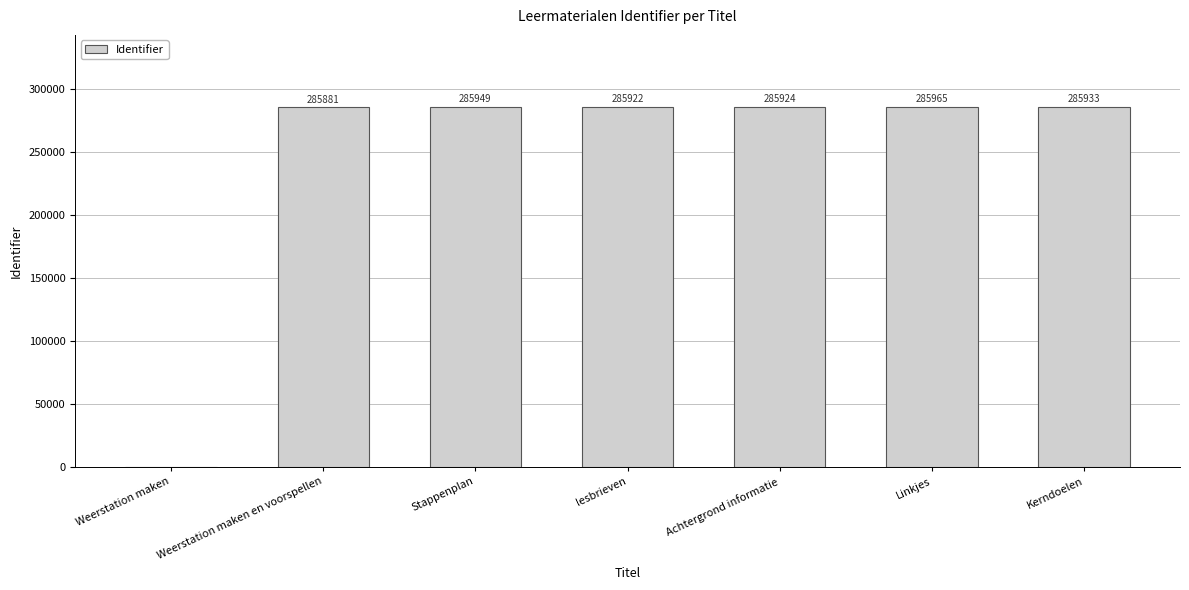

What is the approximate value at Kerndoelen?

285933